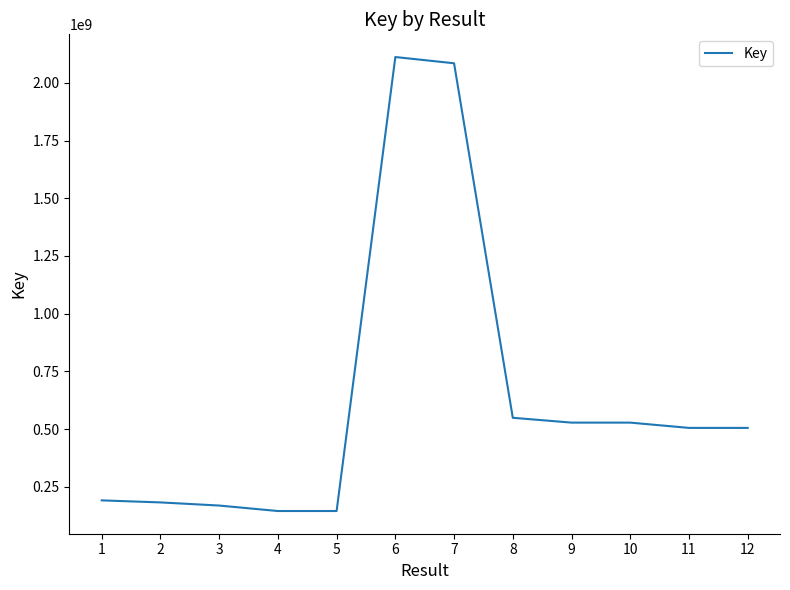

Is it true that the value at 3 is 94885362?

False